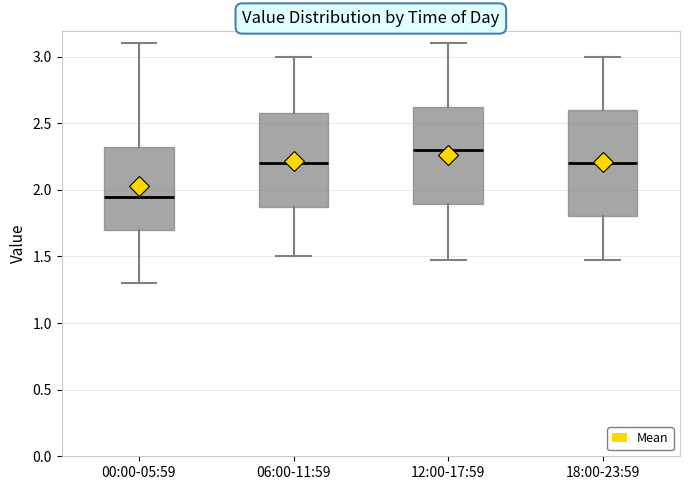

Which box's median line is the lowest?

00:00-05:59